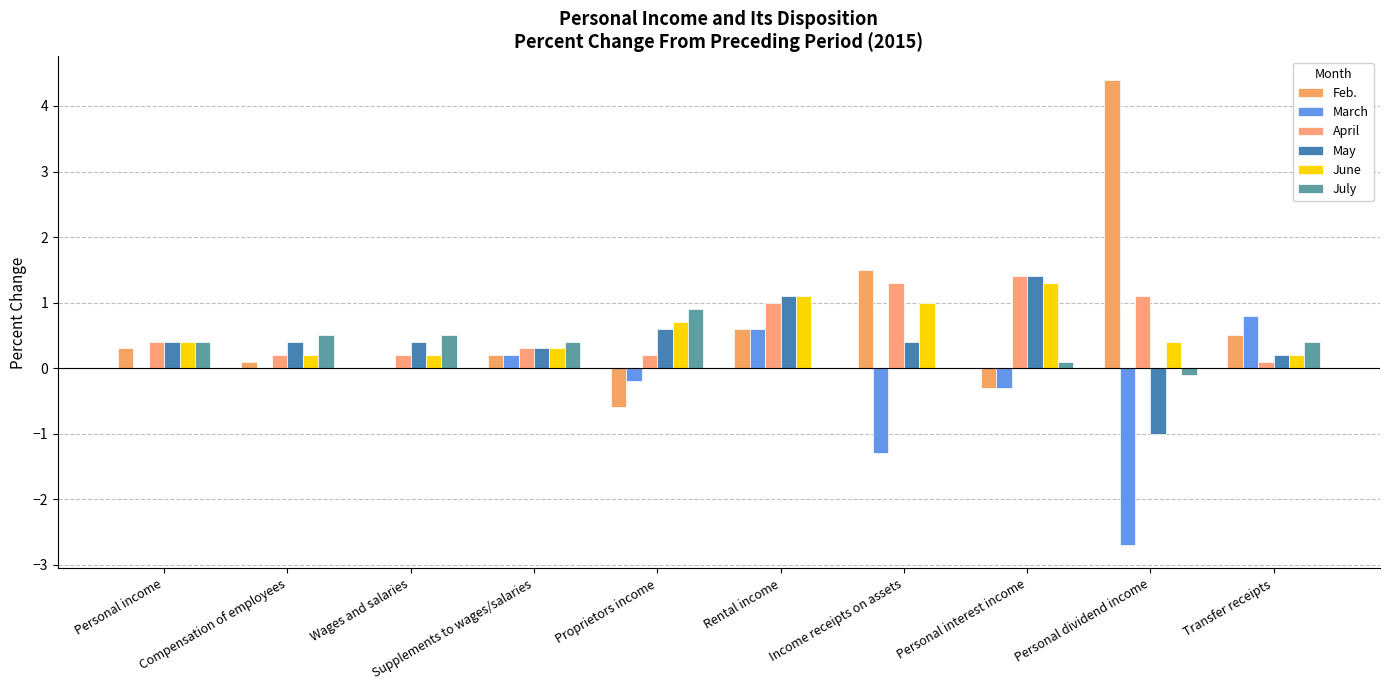

How many groups of bars are there?

10